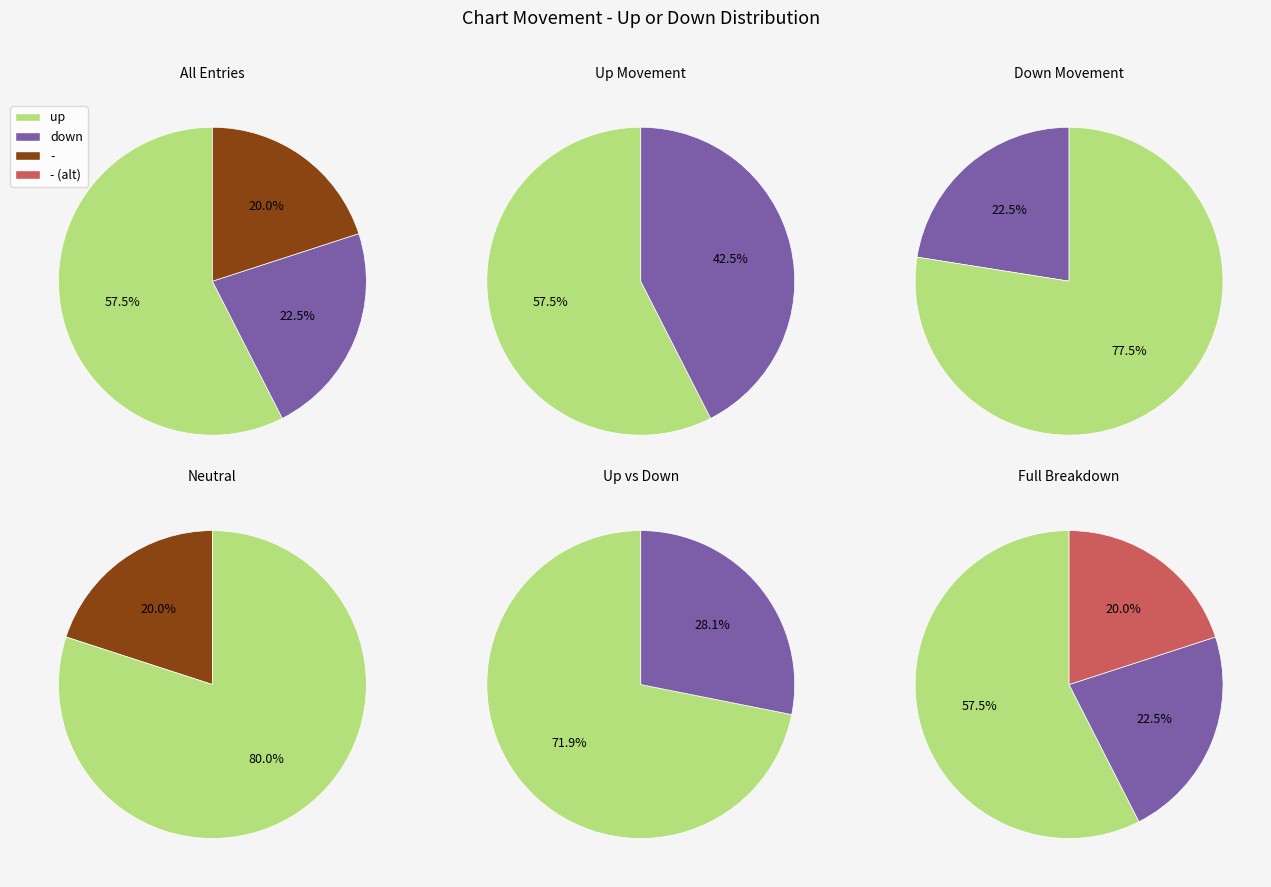

Count the number of slices in the pie.

3